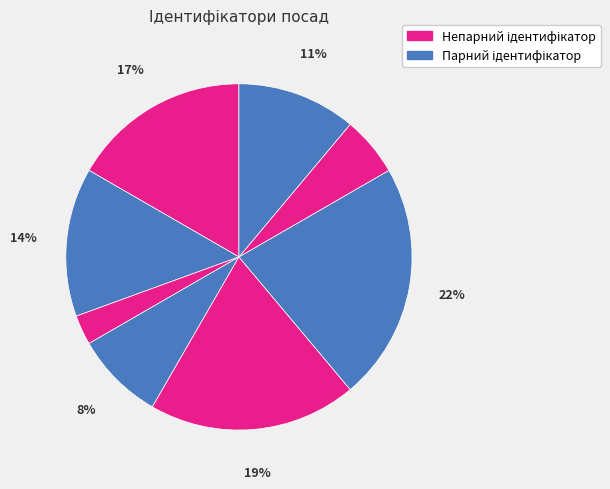

Count the number of slices in the pie.

8